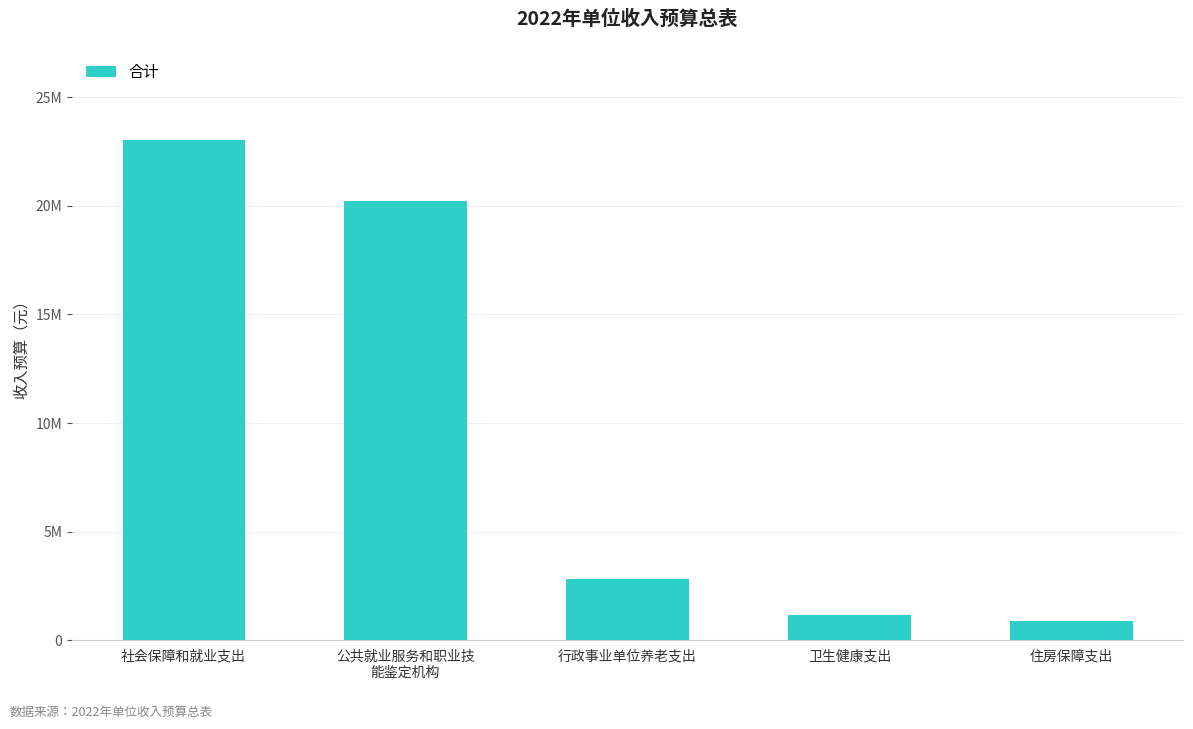

Rank the categories by value from highest to lowest.

社会保障和就业支出, 公共就业服务和职业技
能鉴定机构, 行政事业单位养老支出, 卫生健康支出, 住房保障支出